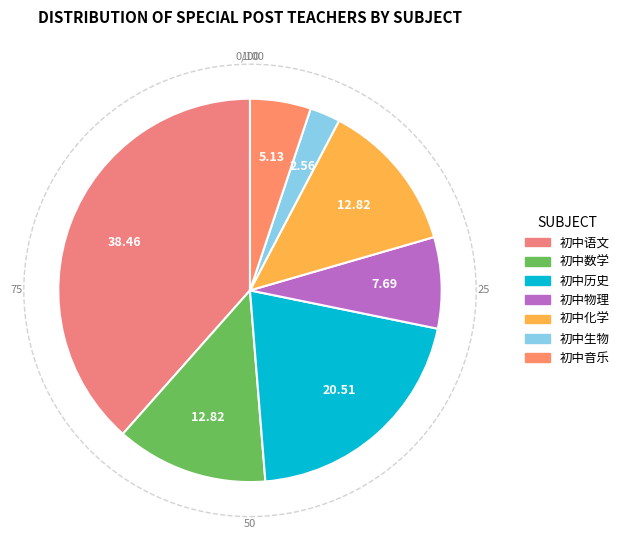

To the nearest percent, what portion does 初中化学 represent?

13%